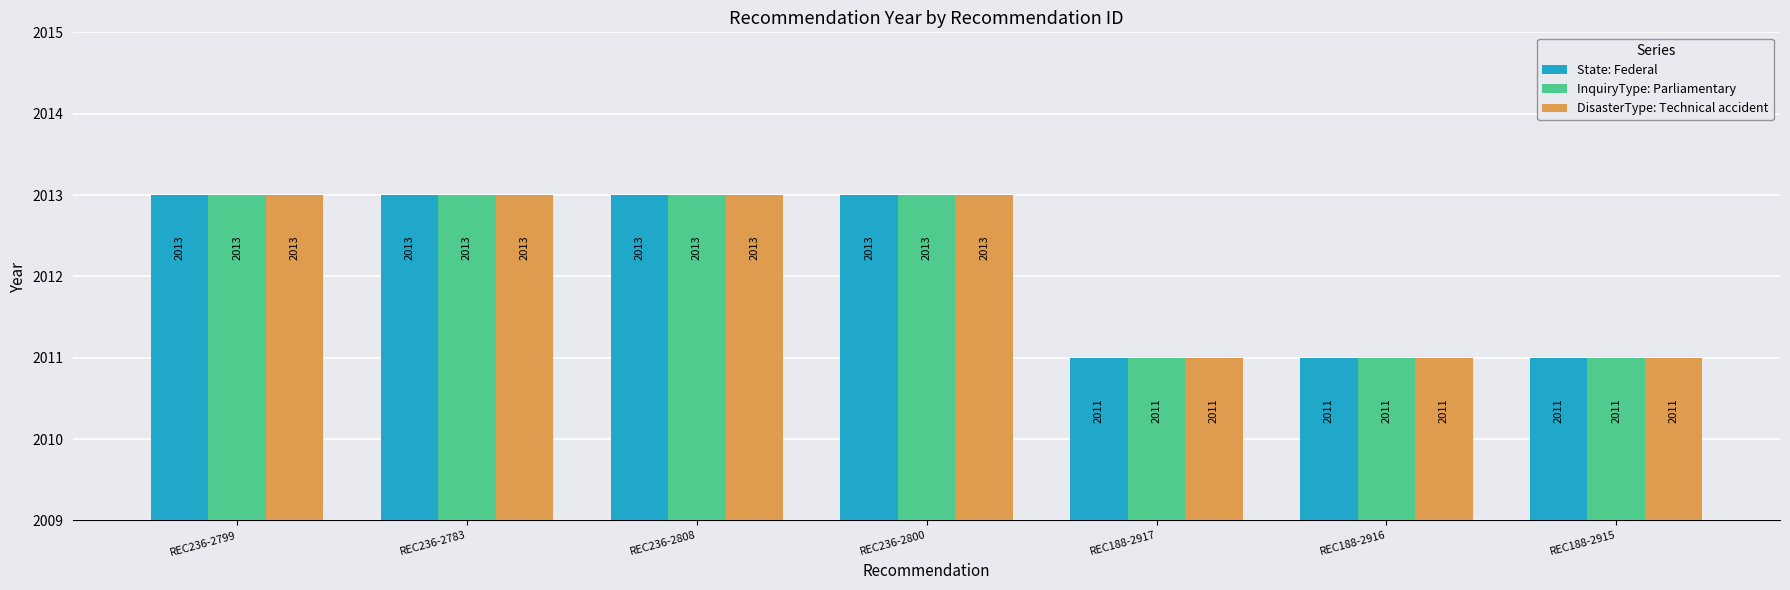

How many State: Federal values are between 2011 and 2013?

7